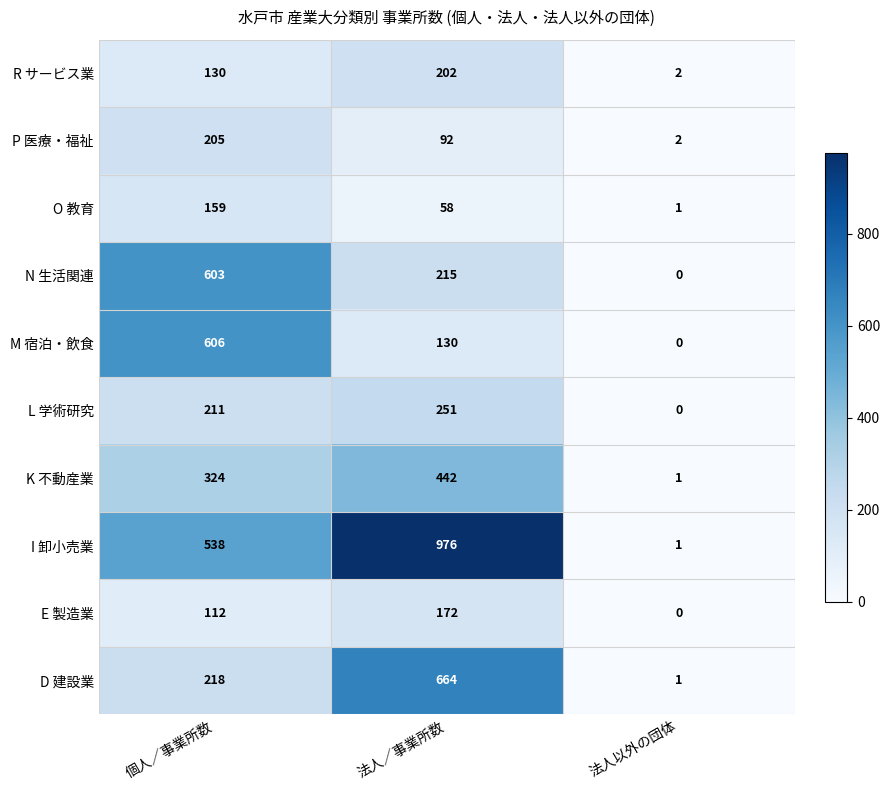

Where is K 不動産業 nearest to the value 221?

個人／事業所数